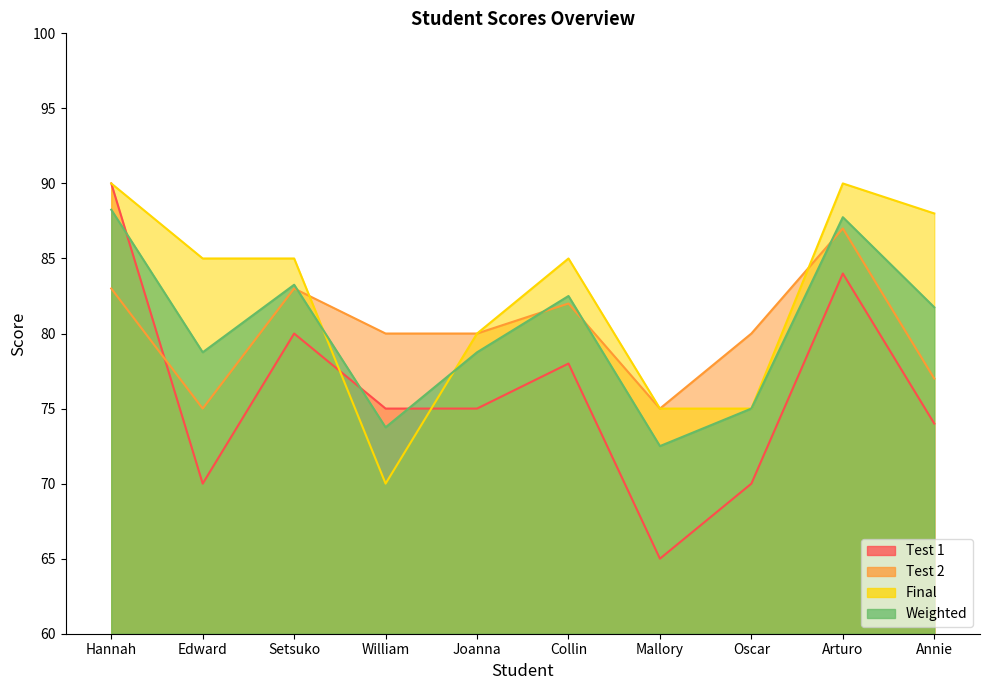

Rank the series at Joanna from lowest to highest value.

Test 1, Weighted, Test 2, Final